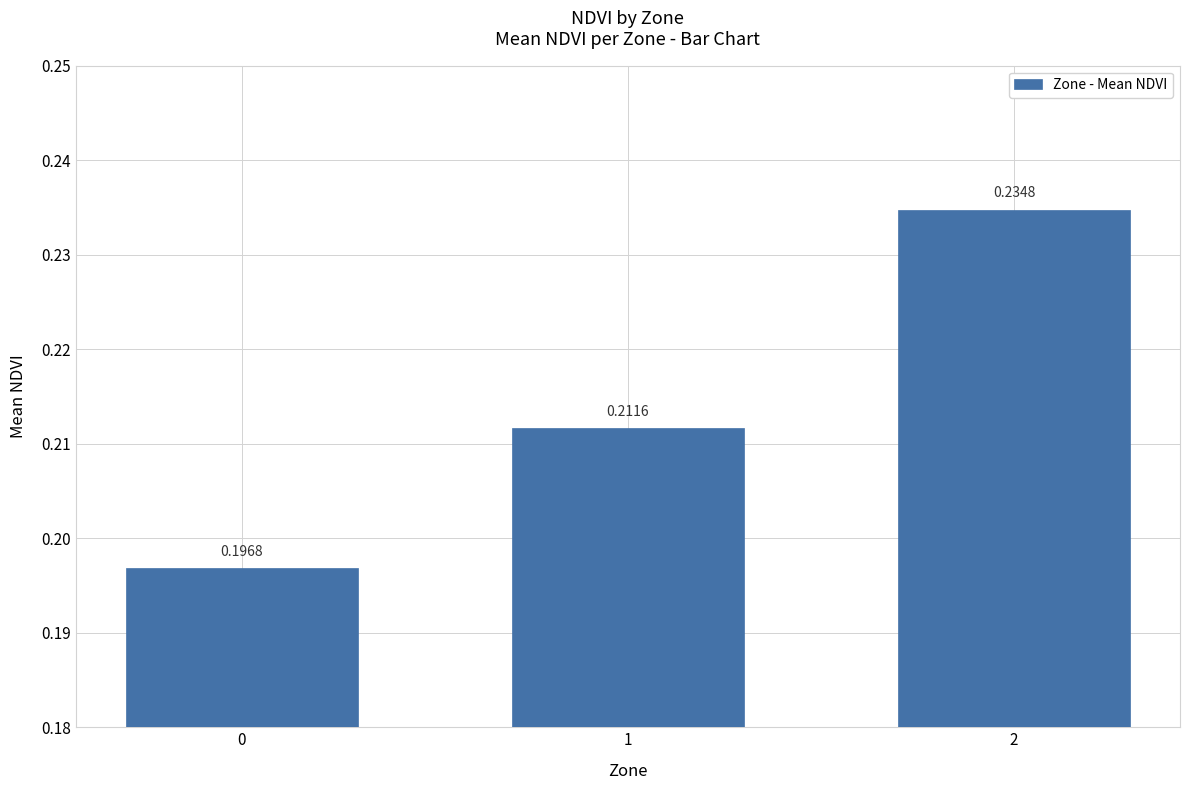

Are the bars grouped side by side (vs. stacked)?

No